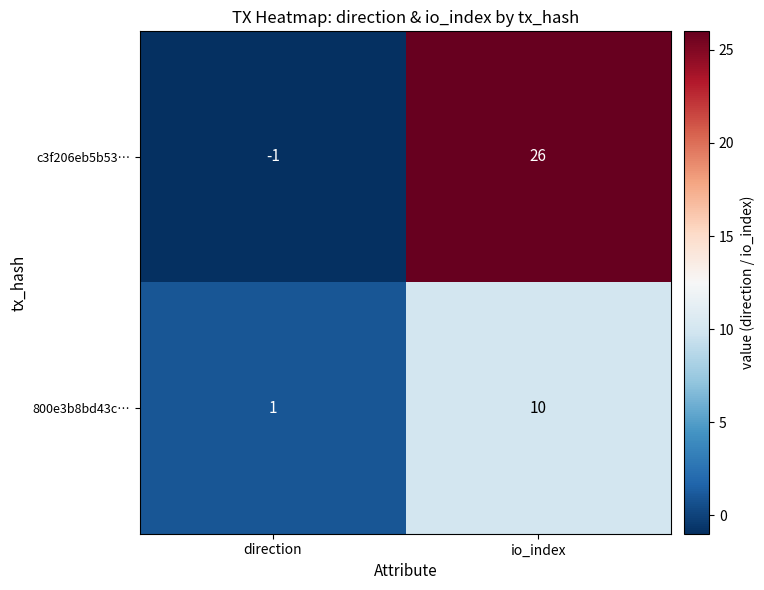

Rank the series by their average value, from lowest to highest.

800e3b8bd43c…, c3f206eb5b53…